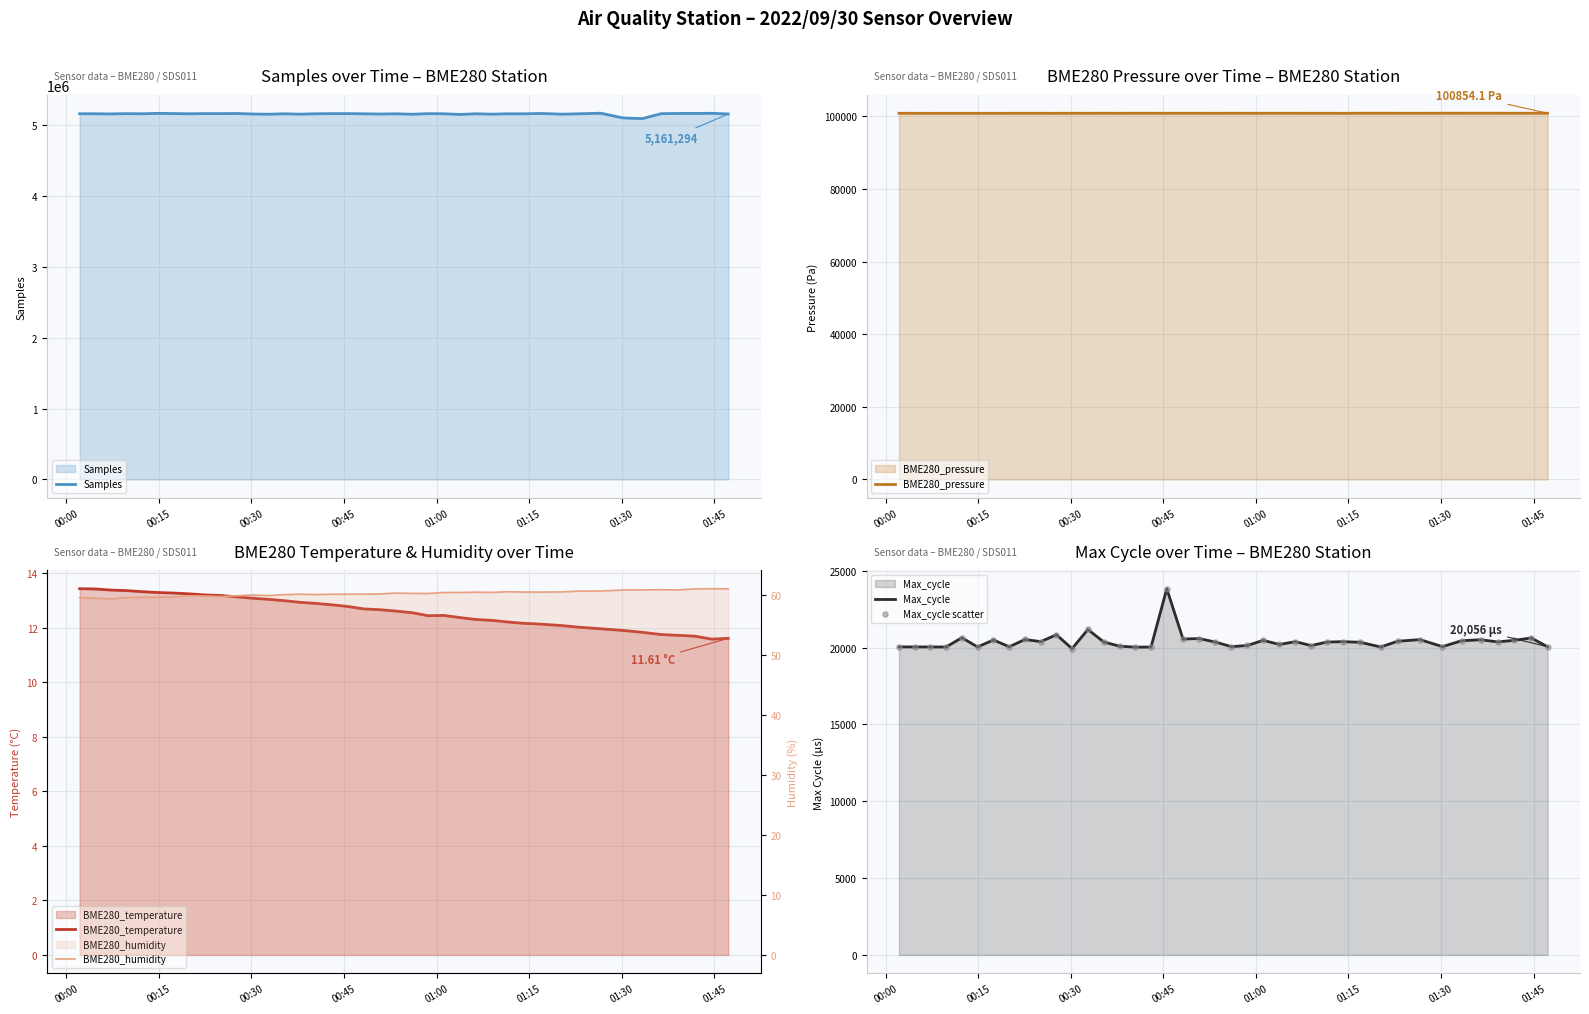

What is the maximum value for Max_cycle?

23834